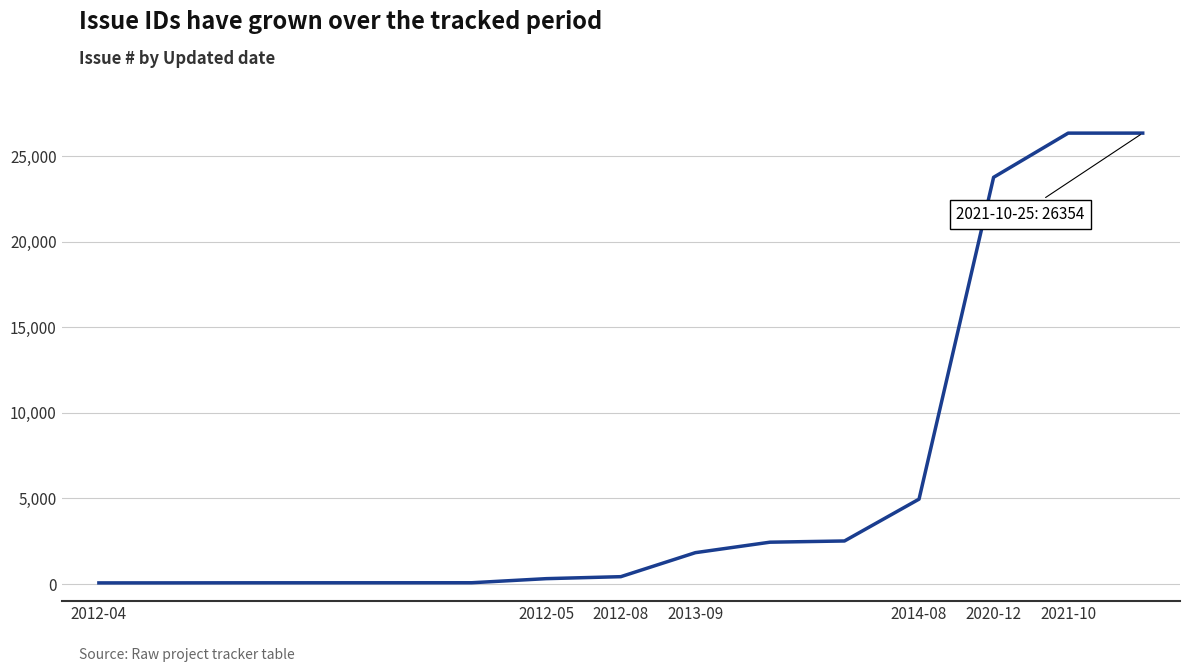

What is the maximum value shown in the chart?

26354